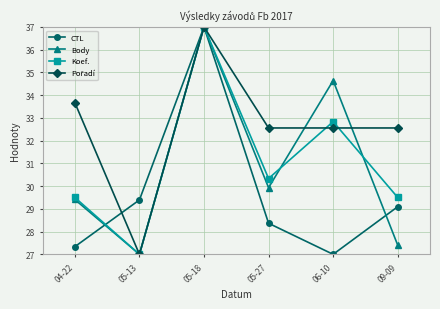

Count the number of categories in the chart.

6